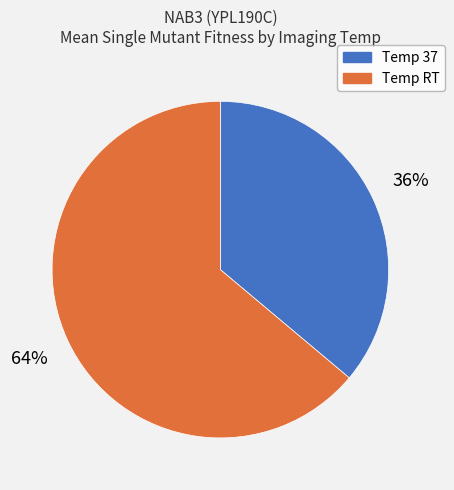

Is there any slice that represents more than half of the pie?

Yes